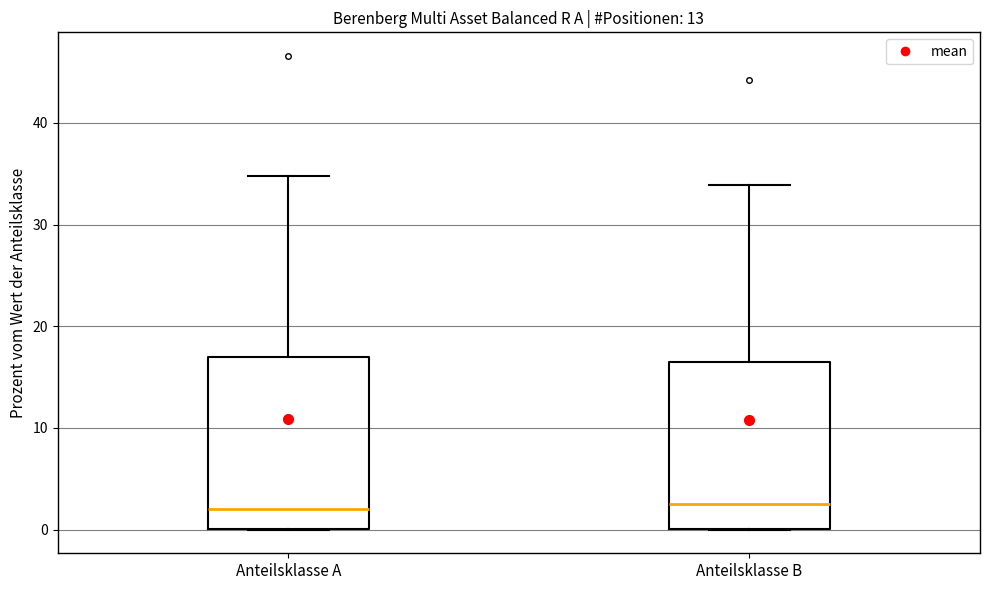

Reading left to right, read every box against the y-axis: the position of its median line, the range the box covers, and the ends of its whiskers. The values are not printed on the chart, so give them approximately, as read against the axis.

Anteilsklasse A: median 2, box 0 to 17, whiskers 0 to 35
Anteilsklasse B: median 3, box 0 to 17, whiskers 0 to 34